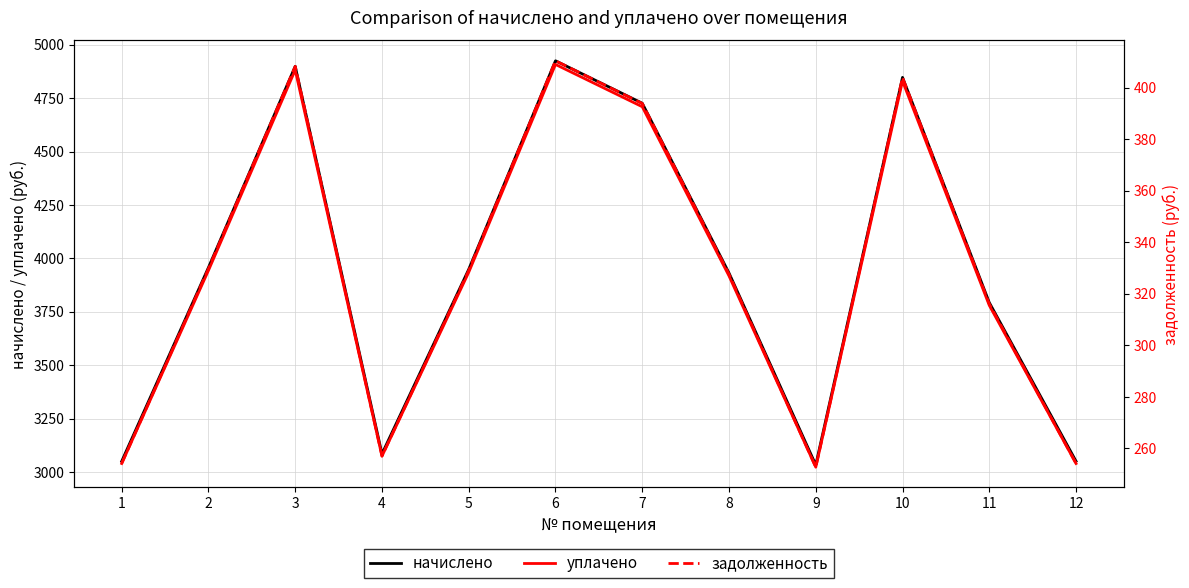

At which category does начислено reach its first local peak?

3